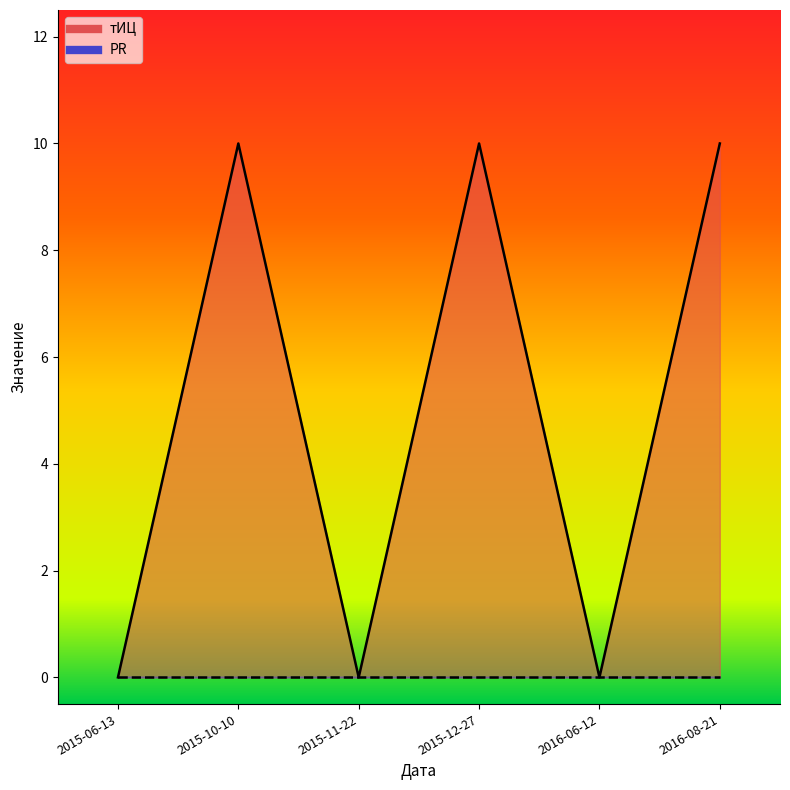

Reading left to right, list all the values displayed in this chart.

2015-06-13=0	2015-10-10=10	2015-11-22=0	2015-12-27=10	2016-06-12=0	2016-08-21=10